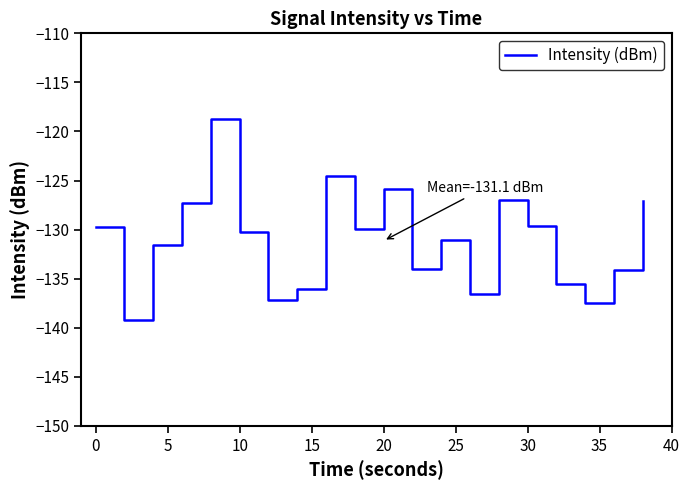

What is the greatest value displayed?

-118.7